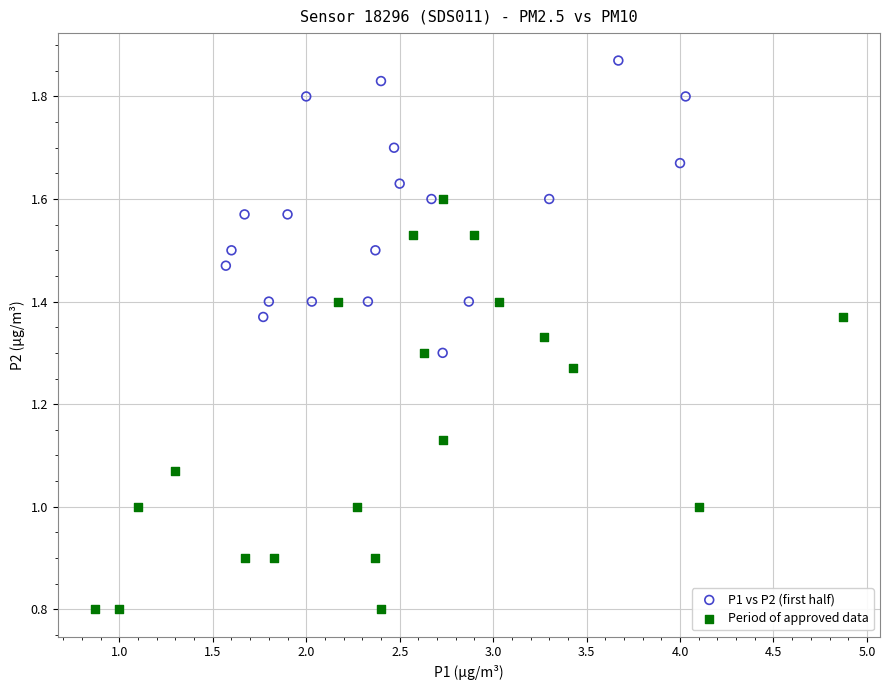

What are all the series names shown in the legend?

P1 vs P2 (first half), Period of approved data